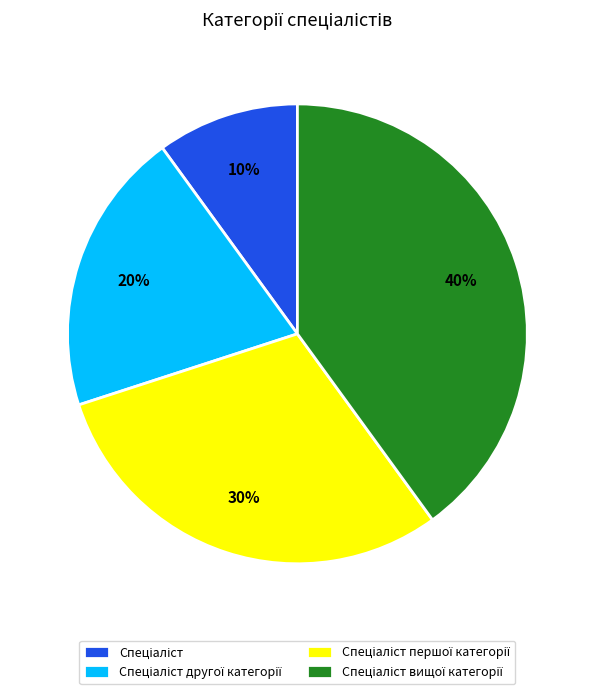

Is there any slice that represents more than half of the pie?

No